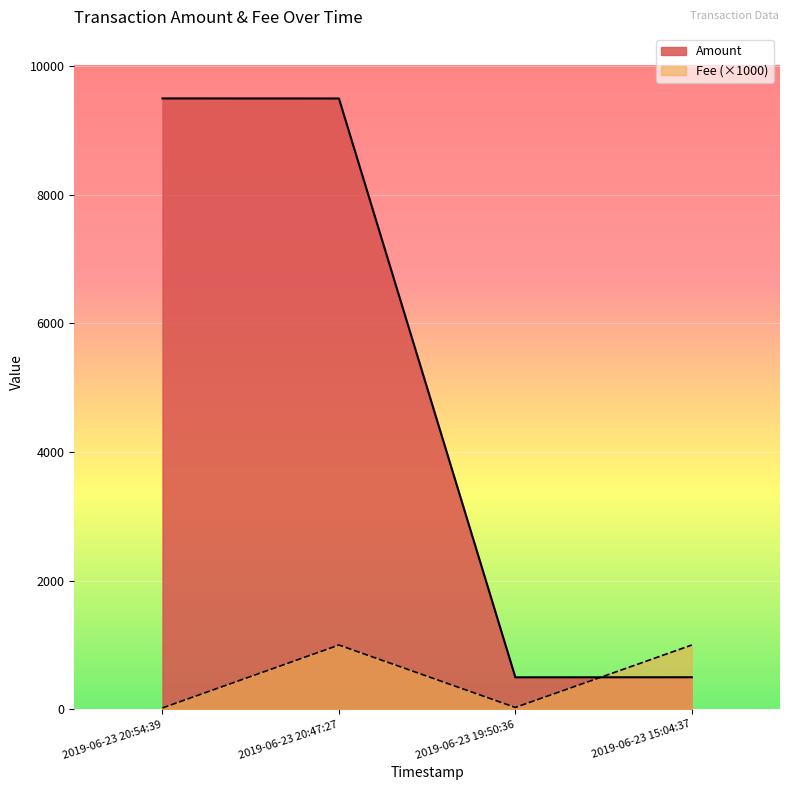

What position from the left is 2019-06-23 15:04:37?

4